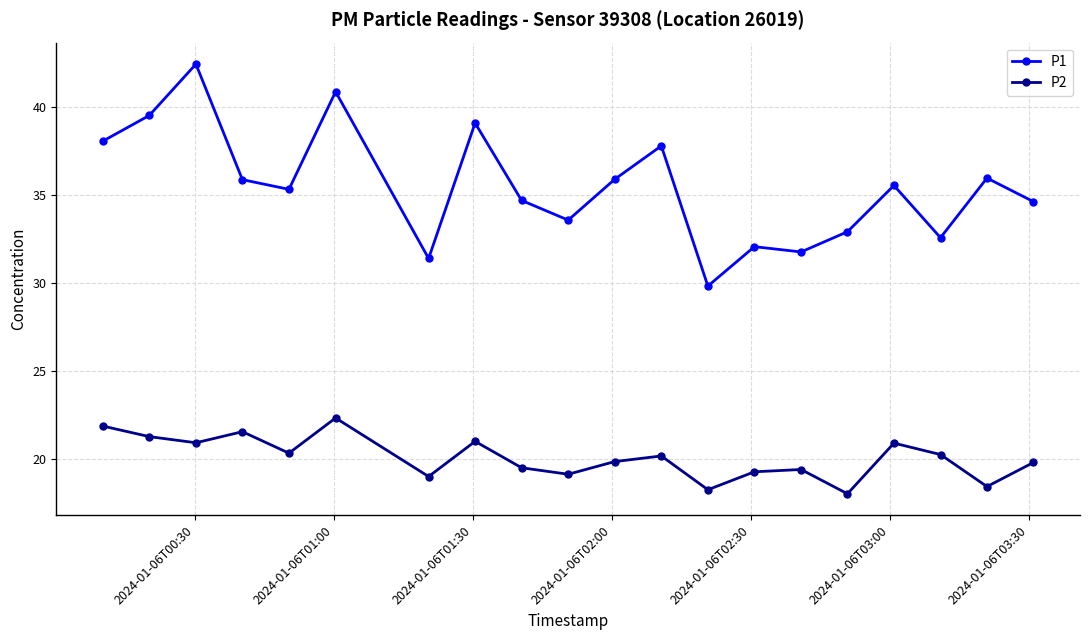

How many lines are shown in the chart?

2